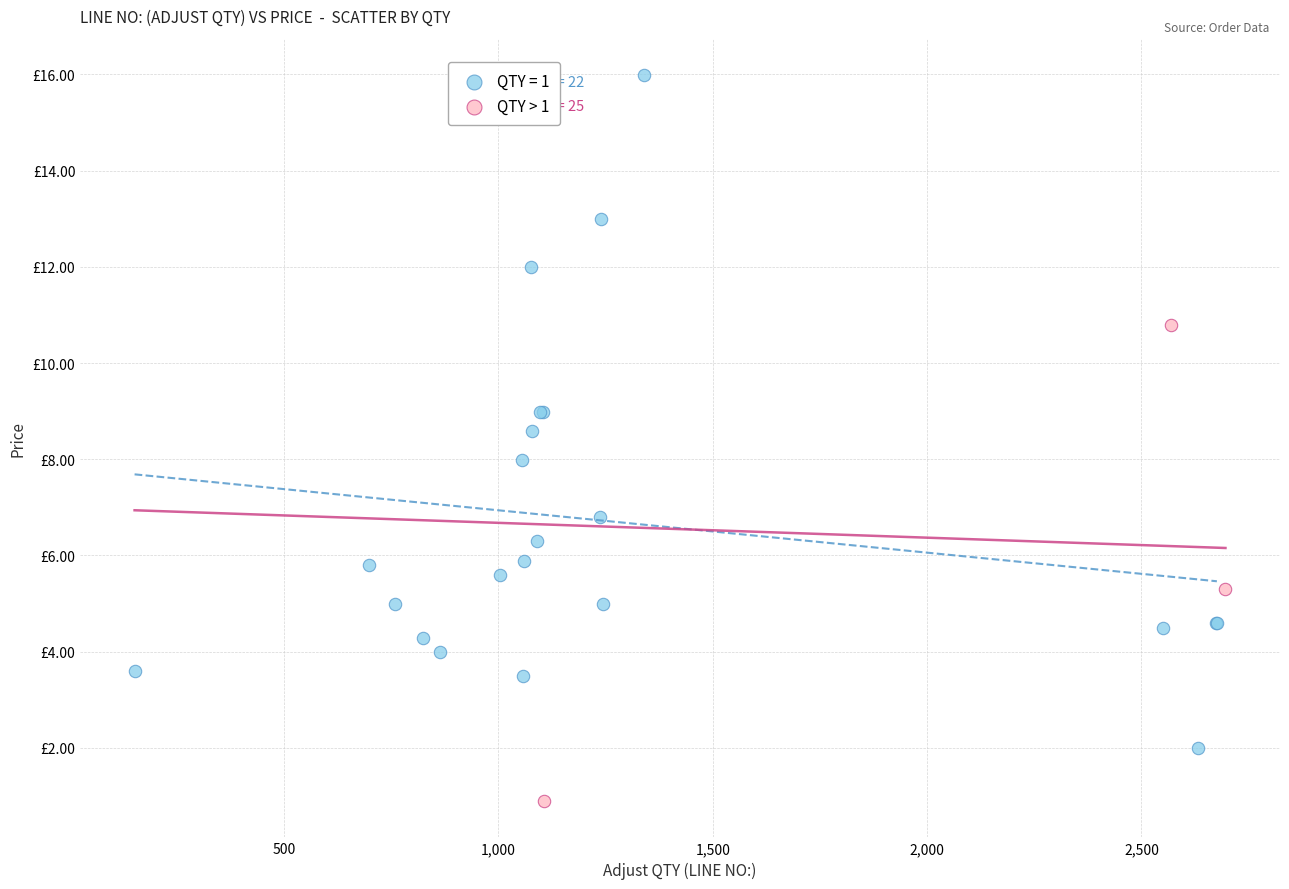

What are all the series names shown in the legend?

QTY = 1, QTY > 1